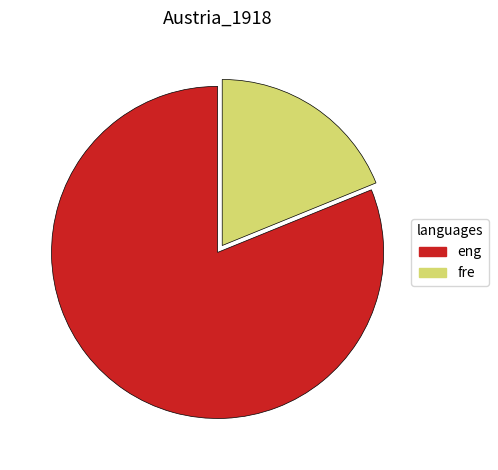

True or false: eng accounts for 81% of the total.

True